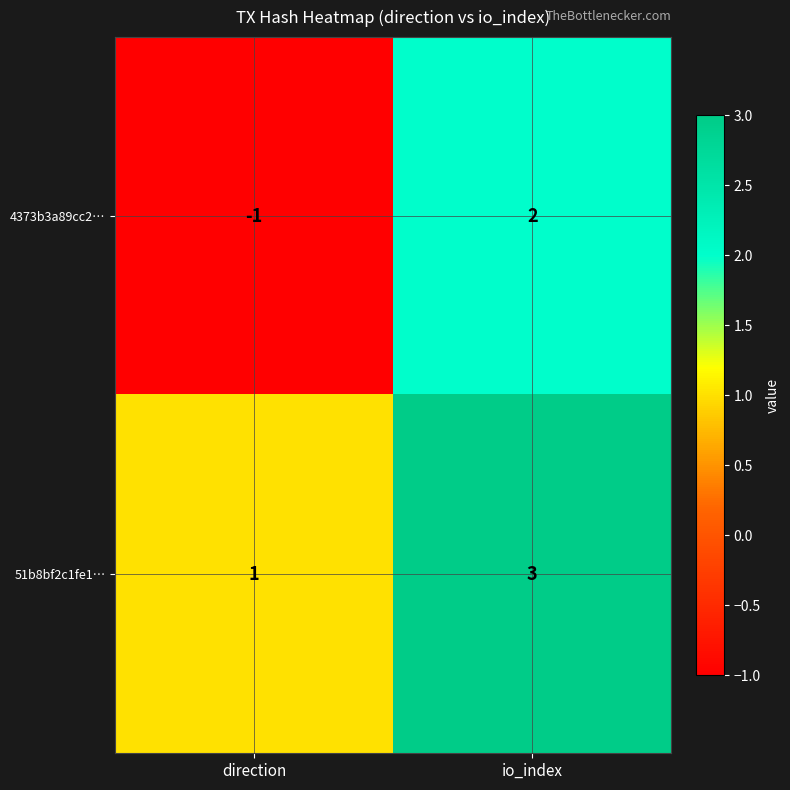

List the series in order of their peak value, highest first.

51b8bf2c1fe1…, 4373b3a89cc2…